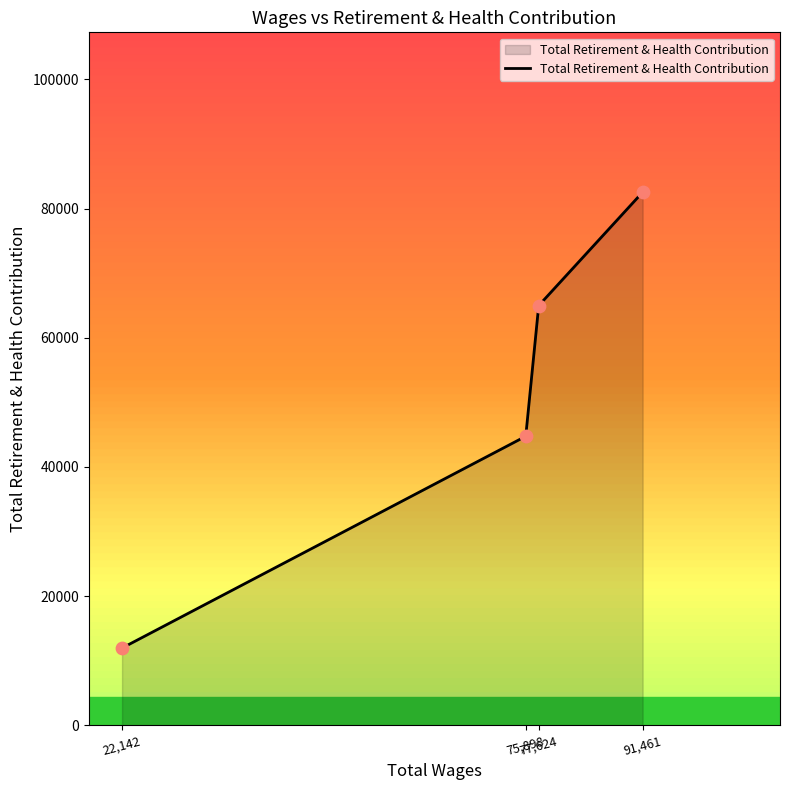

What is the change in value from 22,142 to 75,898?

+32794